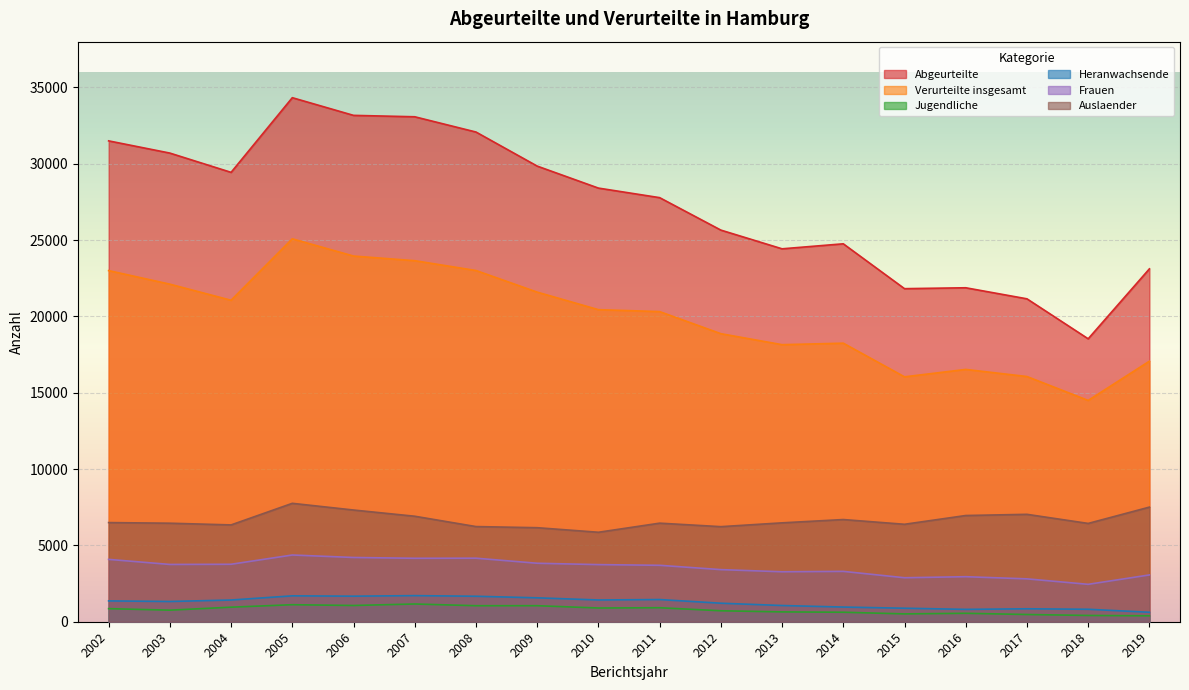

What is the sum of all Heranwachsende values?

22521